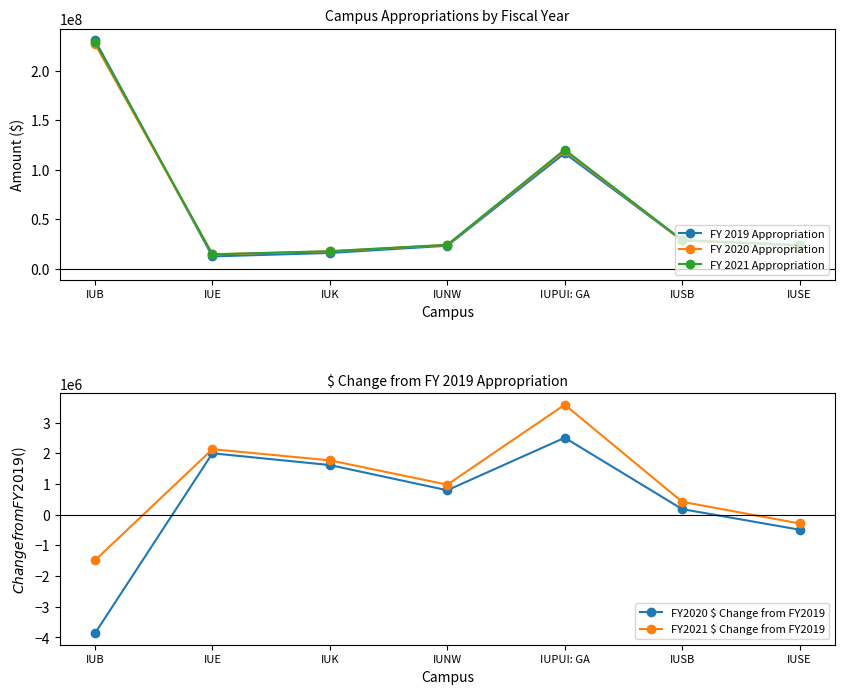

At how many categories does at least one series exceed 144921884?

1